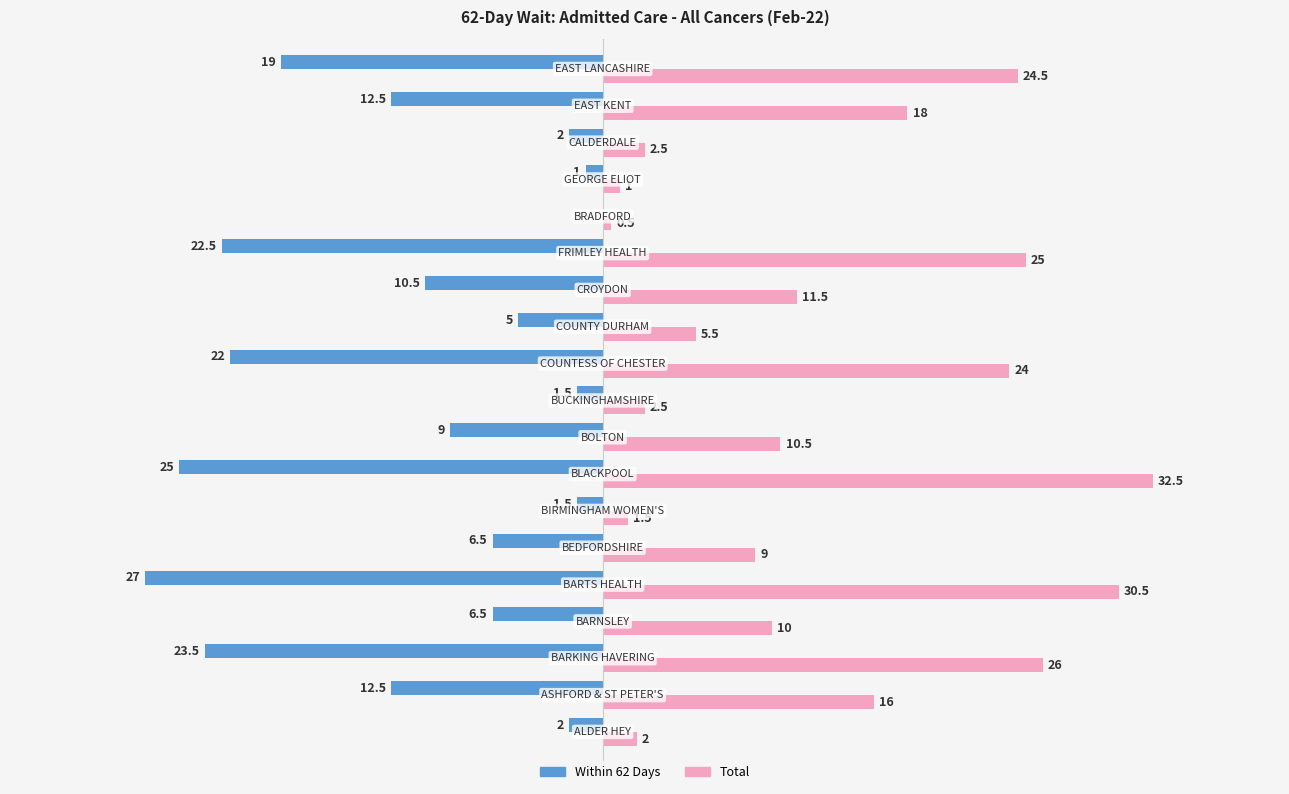

Which series has the largest total across all categories?

Total